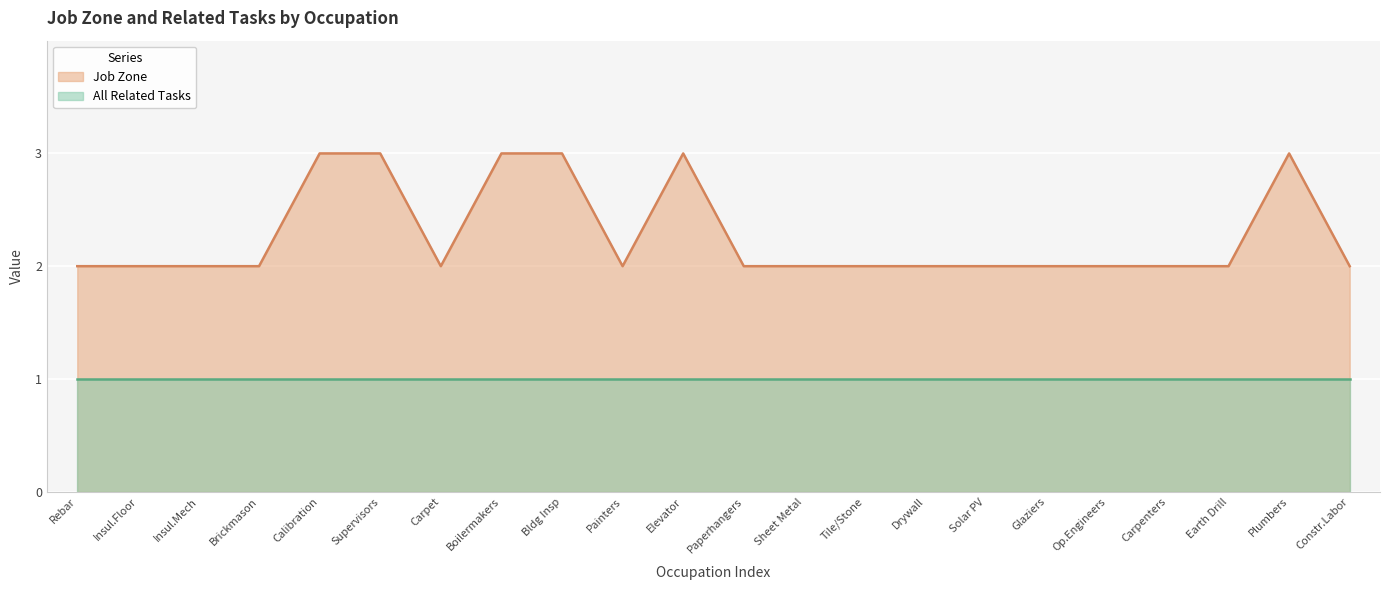

Reading right to left, what are all the values shown in this chart?

2	3	2	2	2	2	2	2	2	2	2	3	2	3	3	2	3	3	2	2	2	2